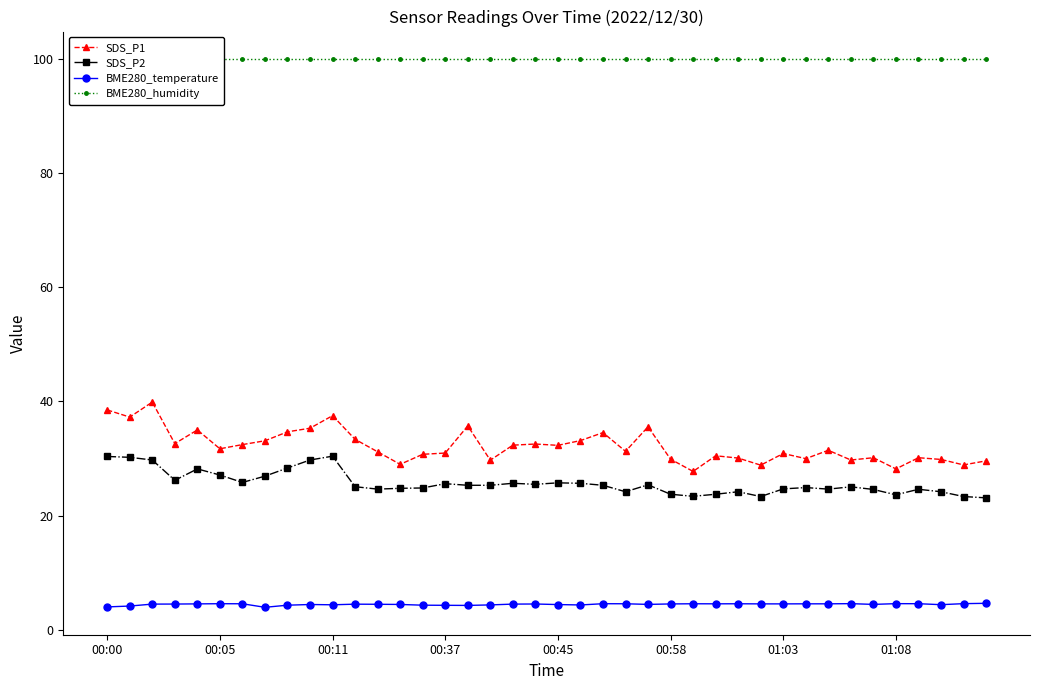

What is the maximum value for SDS_P1?

39.9